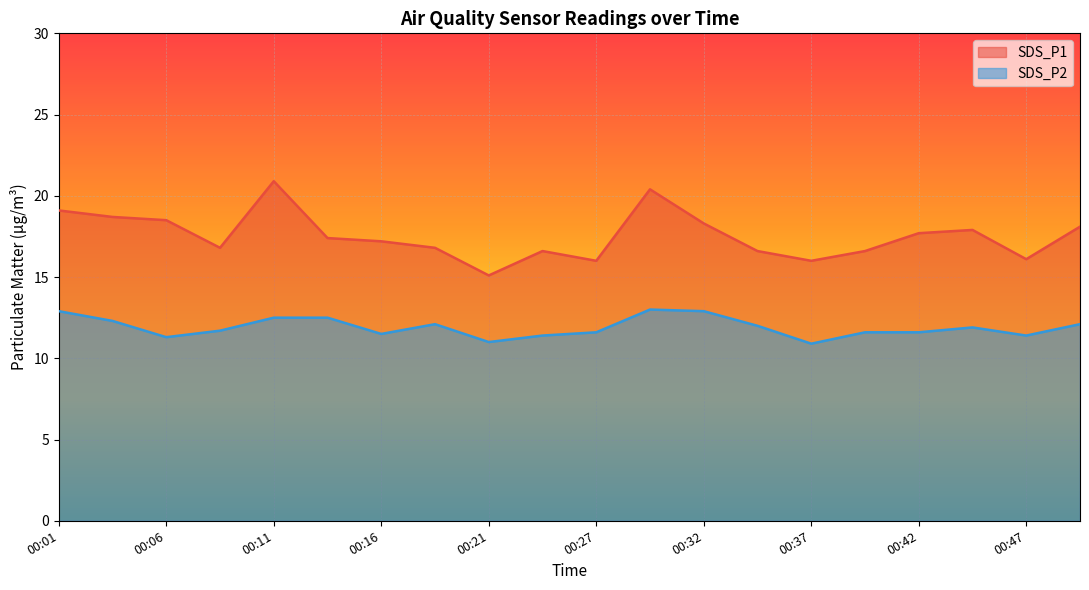

The SDS_P2 series shows 6.2 at 00:06. True or false?

False